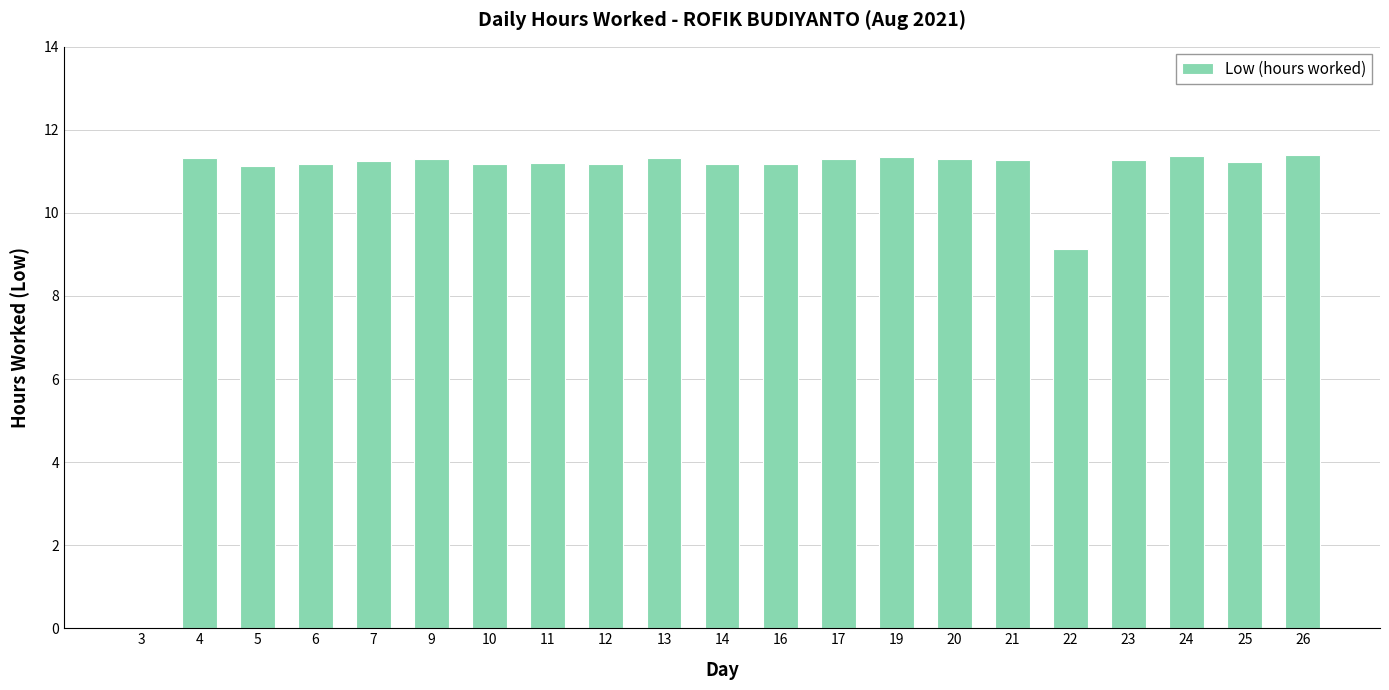

Count the number of categories in the chart.

21